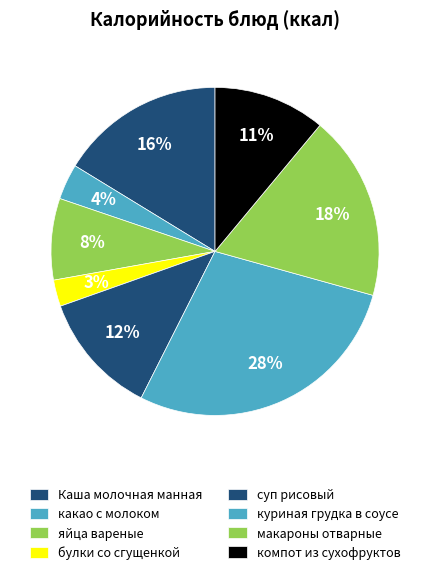

Approximately how many times larger is the value at суп рисовый compared to какао с молоком?

3.5